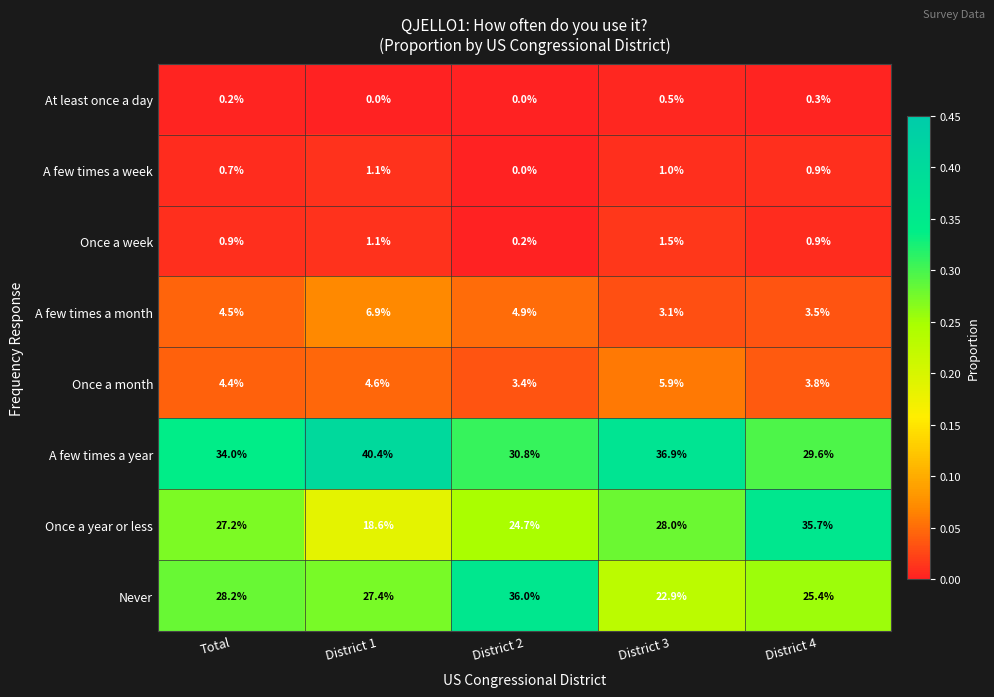

What is the maximum value for A few times a year?

40.4